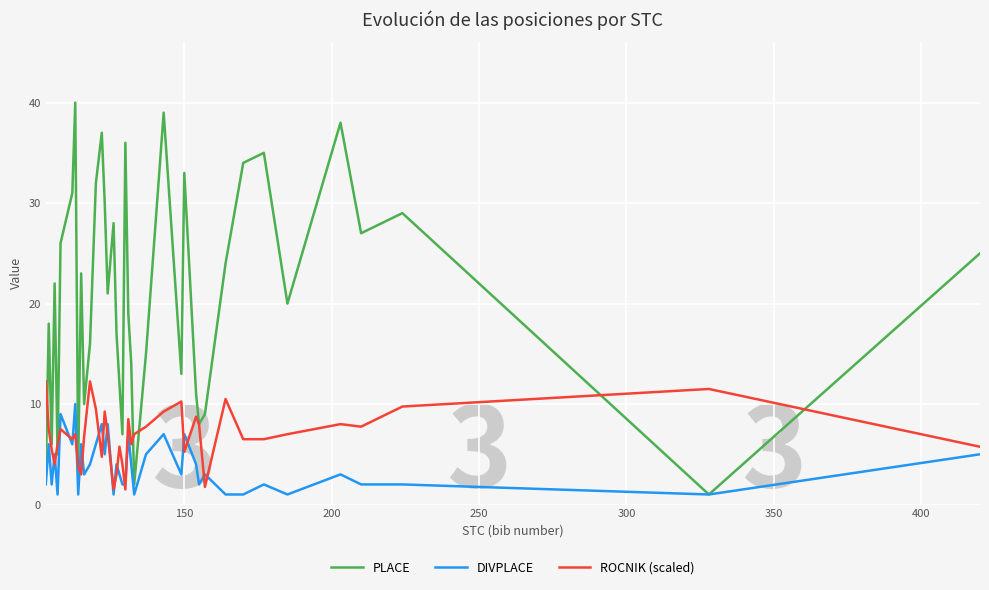

Which series has the largest range (max minus min)?

PLACE